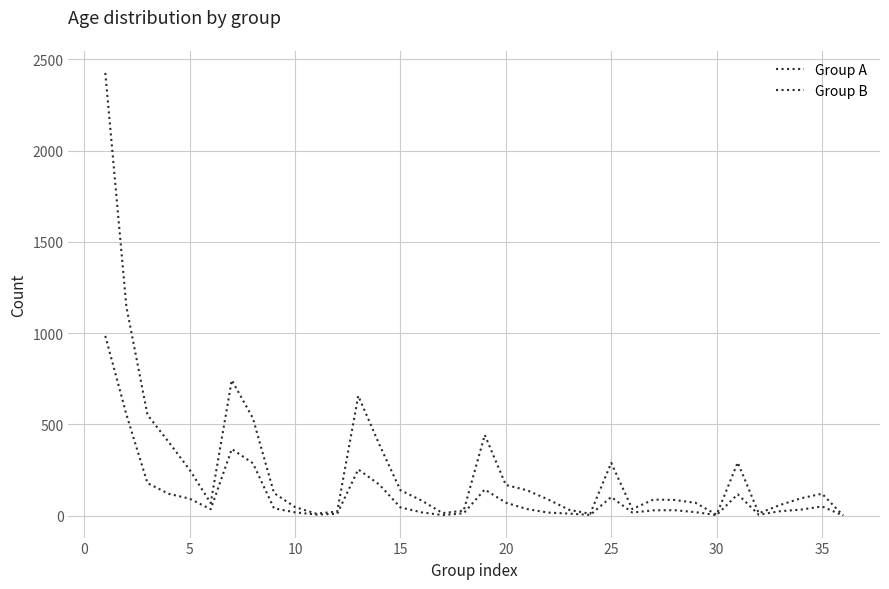

How many lines are shown in the chart?

2